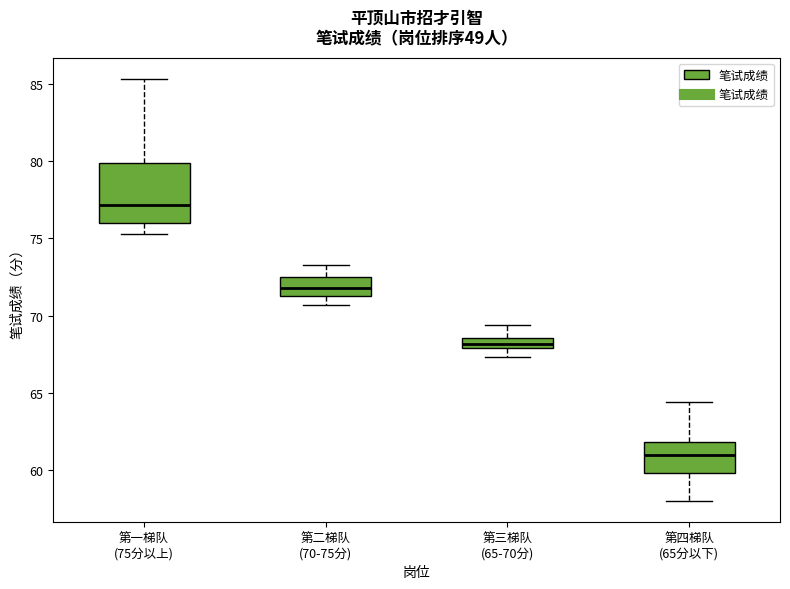

Which box is the tallest, from its lower edge to its upper edge?

第一梯队 (75分以上)